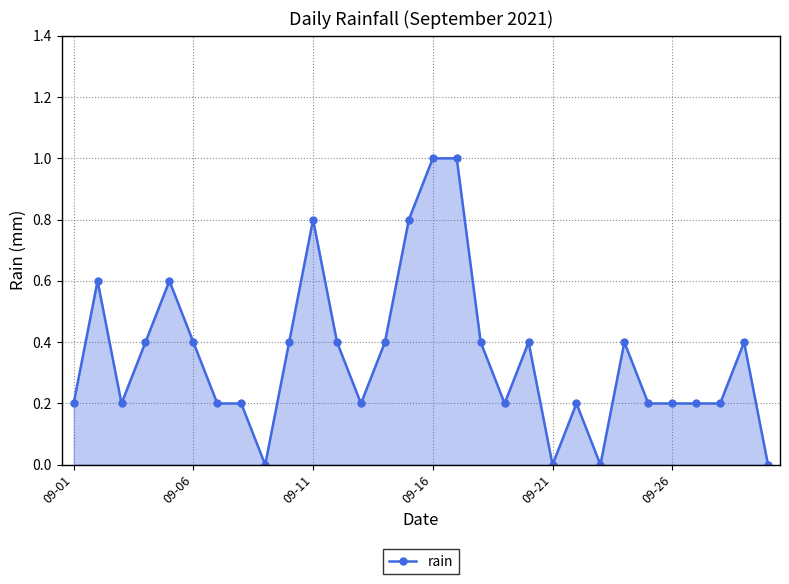

What is the difference between the maximum and minimum values?

1.0